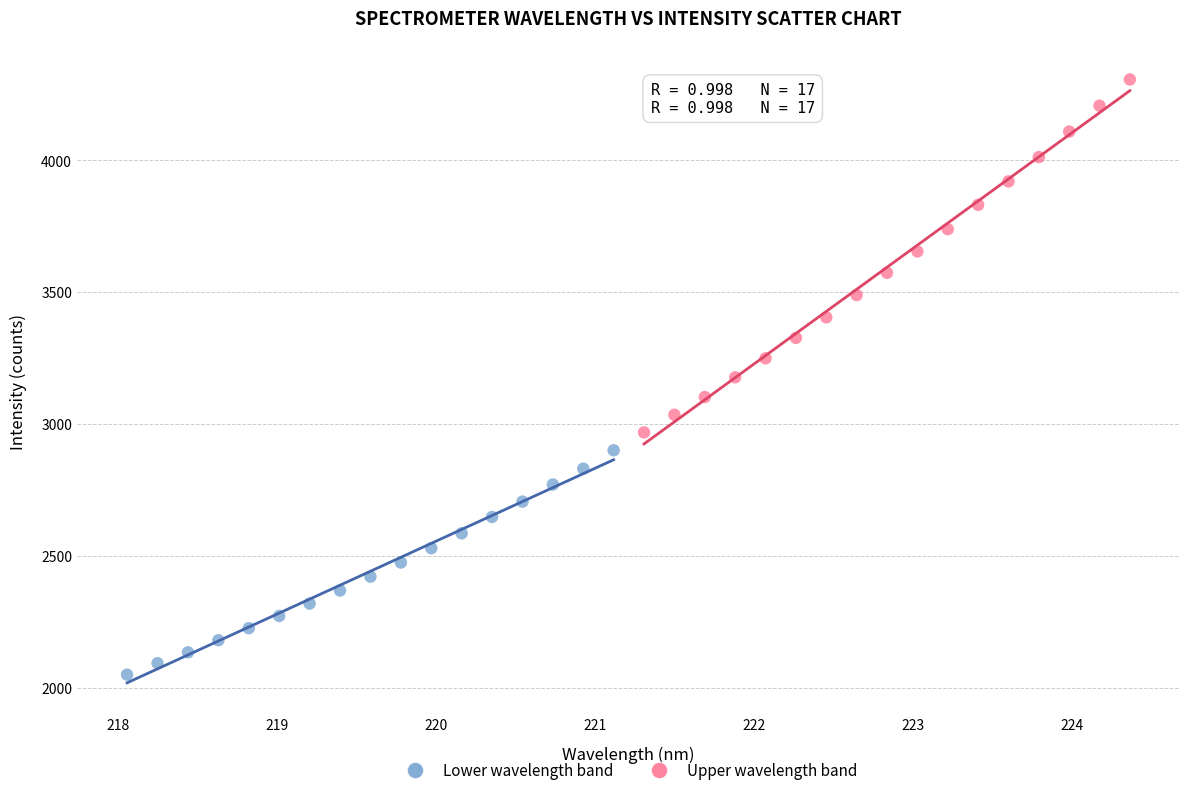

Which series contains the highest Y value?

Upper wavelength band